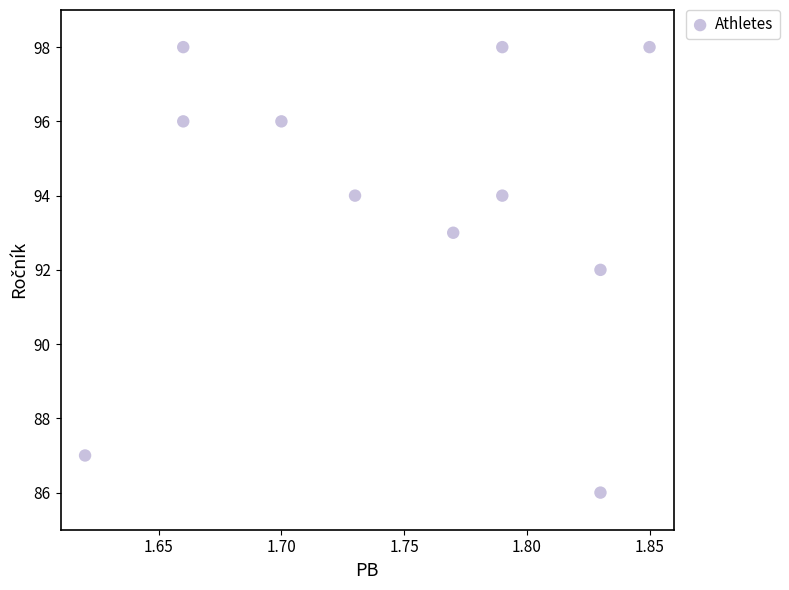

What is the range of Y values (max minus min)?

12